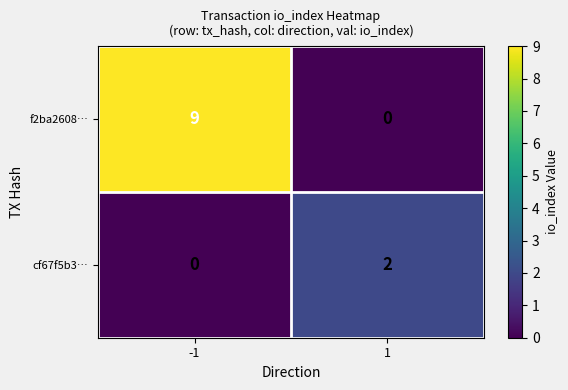

List the series in order of their peak value, lowest first.

cf67f5b3…, f2ba2608…